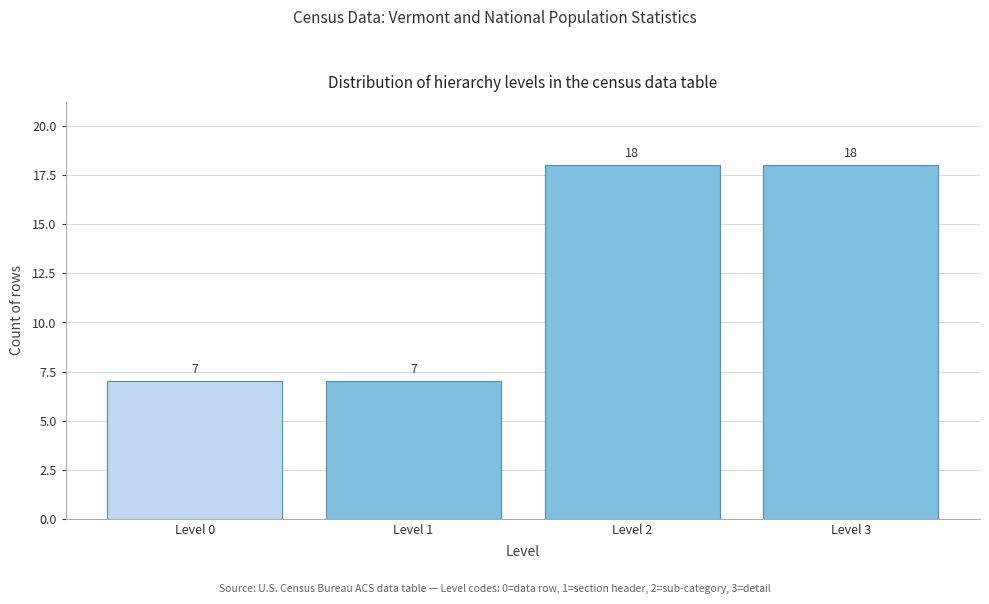

Reading right to left, what are all the values shown in this chart?

Level 3=18	Level 2=18	Level 1=7	Level 0=7